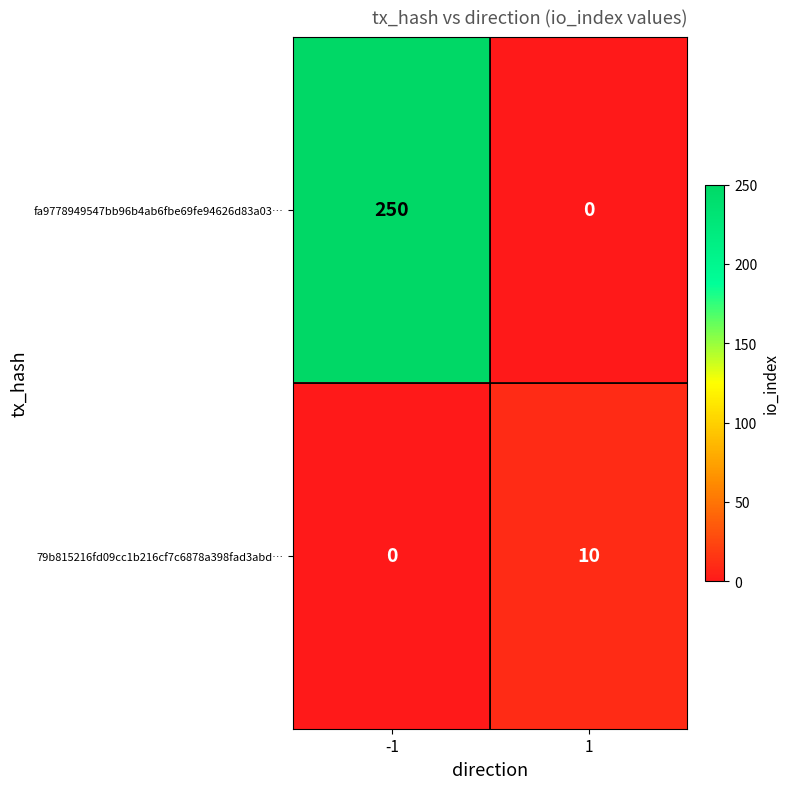

What is the average value of the 79b815216fd09cc1b216cf7c6878a398fad3abd… series?

5